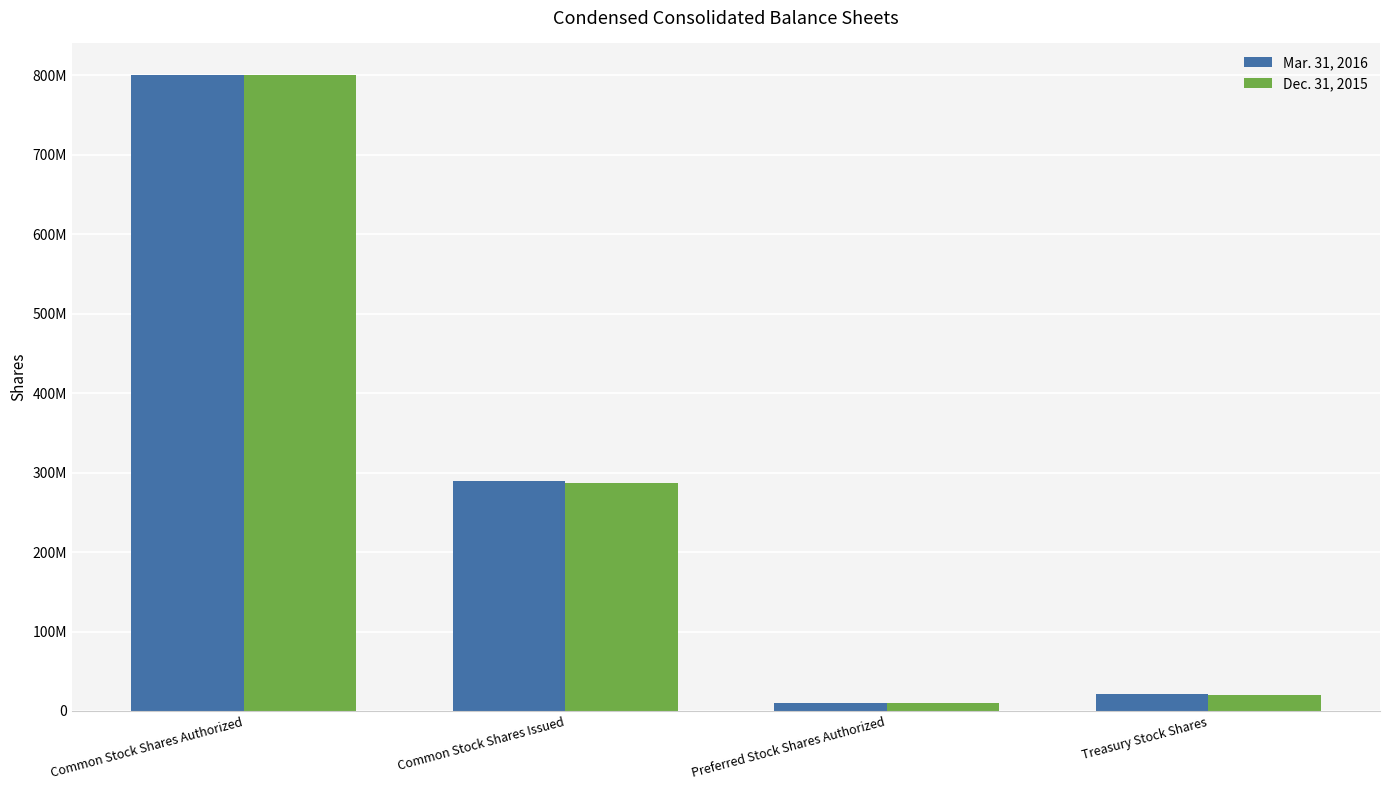

What is the label of the 2nd bar from the left?

Common Stock Shares Issued